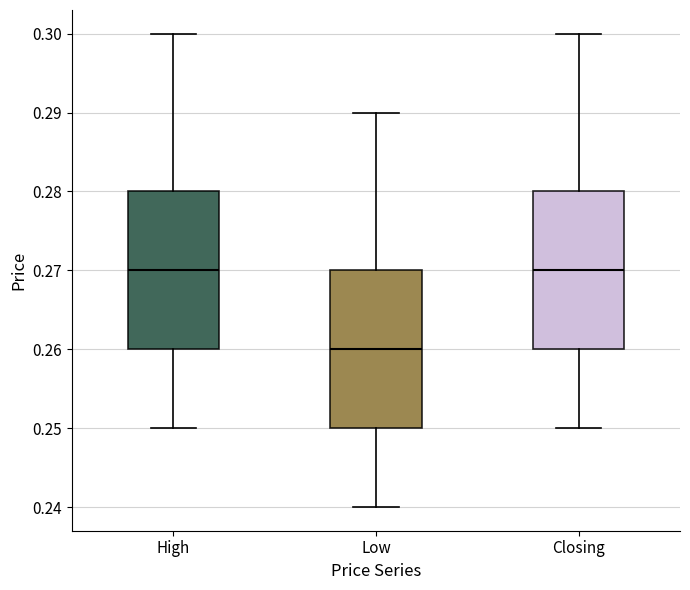

Reading left to right, transcribe this box plot: for each box, give where its median line is, the range the box spans, and where its two whiskers end, as read against the y-axis. The values are not printed on the chart, so give them approximately, as read against the axis.

High: median 0.27, box 0.26 to 0.28, whiskers 0.25 to 0.30
Low: median 0.26, box 0.25 to 0.27, whiskers 0.24 to 0.29
Closing: median 0.27, box 0.26 to 0.28, whiskers 0.25 to 0.30